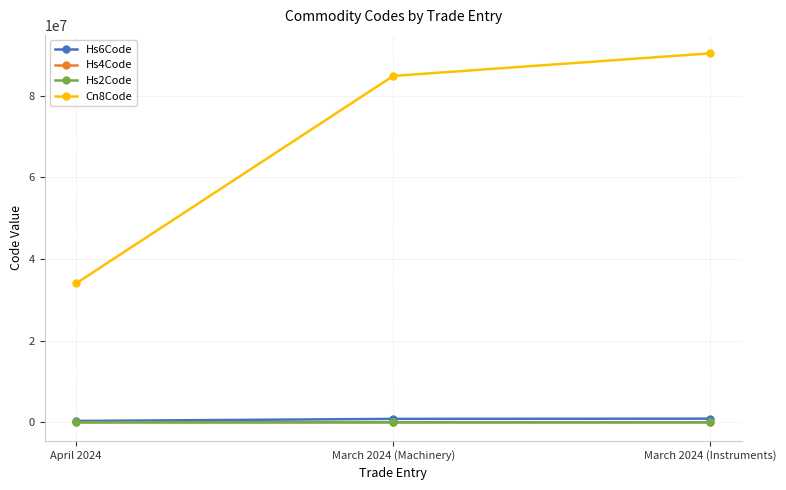

At which label does Cn8Code reach its peak?

March 2024 (Instruments)